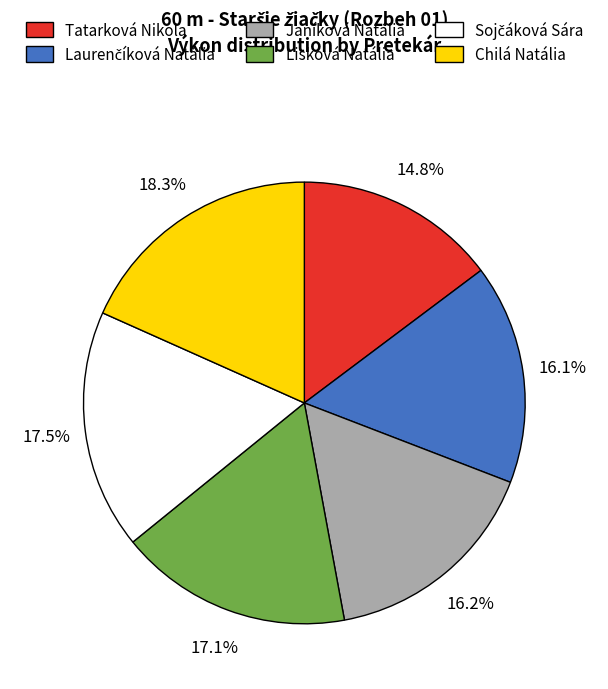

Is it true that Tatarková Nikola is 15% of the pie?

True